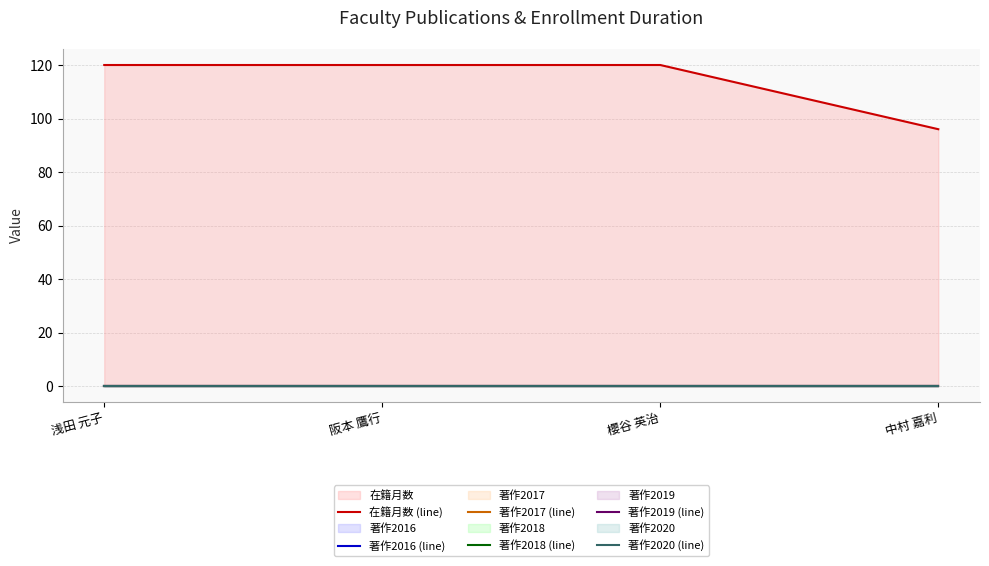

Is the value of 在籍月数 (line) at 阪本 鷹行 greater than the value of 著作2020 (line) at 阪本 鷹行?

Yes